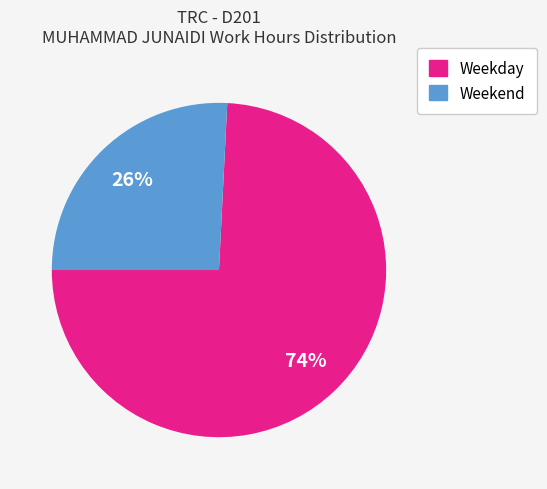

Which has a higher value, Weekend or Weekday?

Weekday